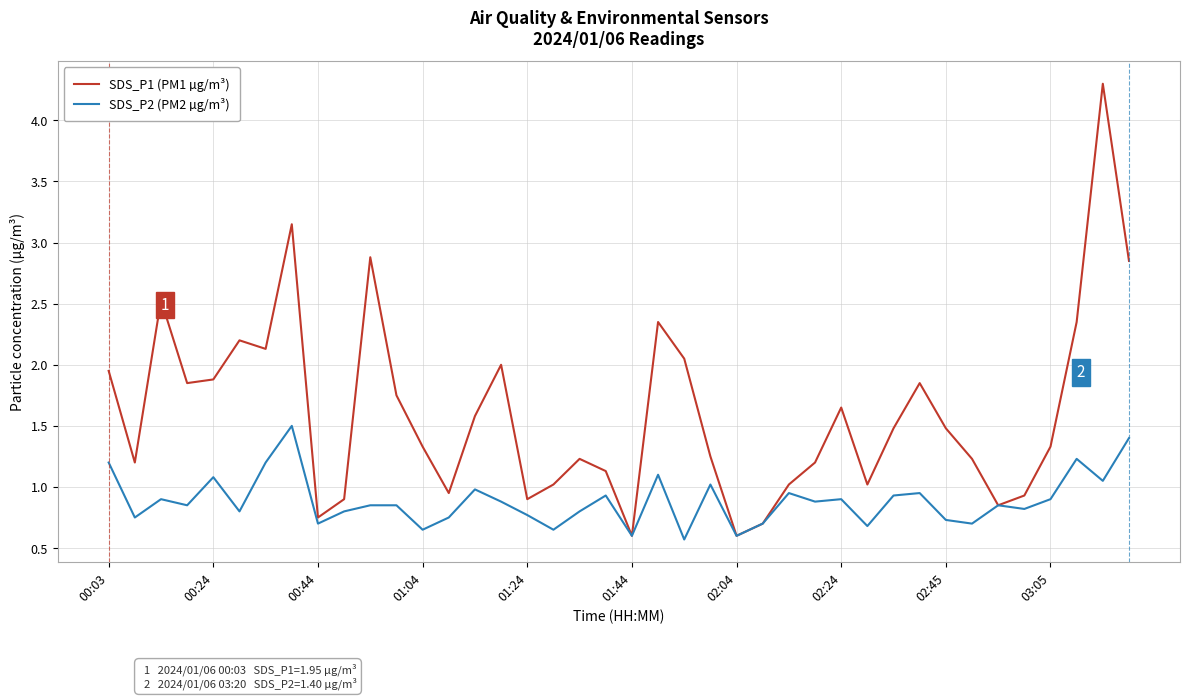

How many interior local valleys does the SDS_P1 (PM1 µg/m³) series have?

10